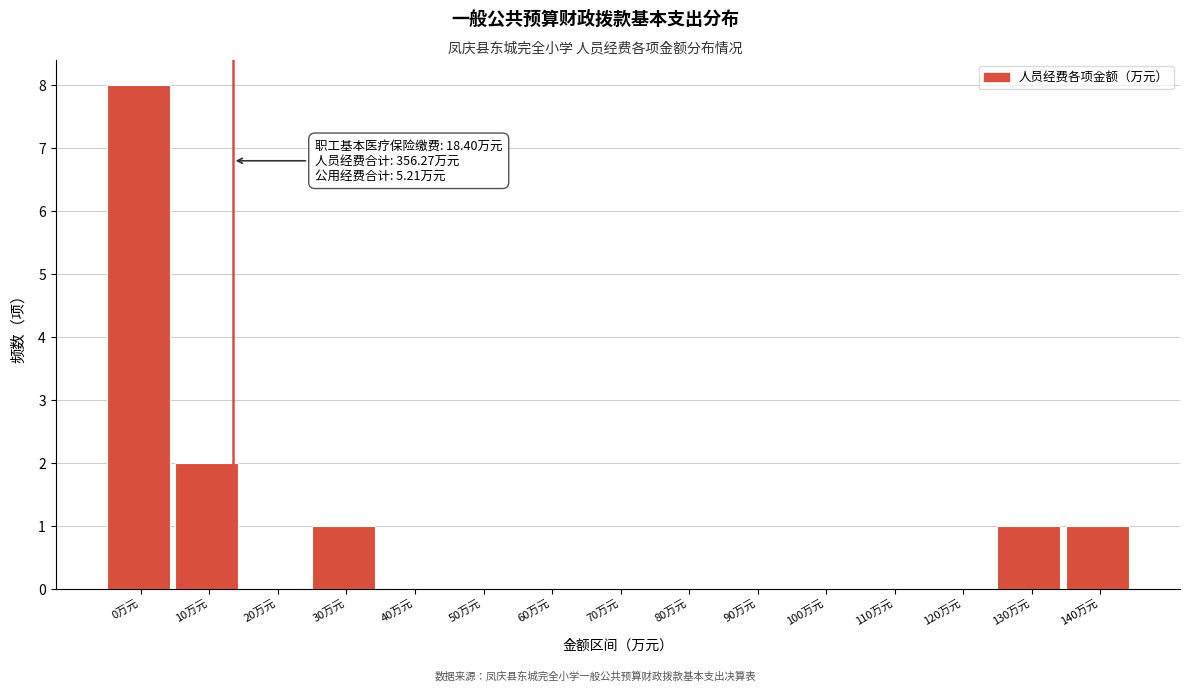

Reading right to left, list all the values displayed in this chart.

140万元=1	130万元=1	120万元=0	110万元=0	100万元=0	90万元=0	80万元=0	70万元=0	60万元=0	50万元=0	40万元=0	30万元=1	20万元=0	10万元=2	0万元=8